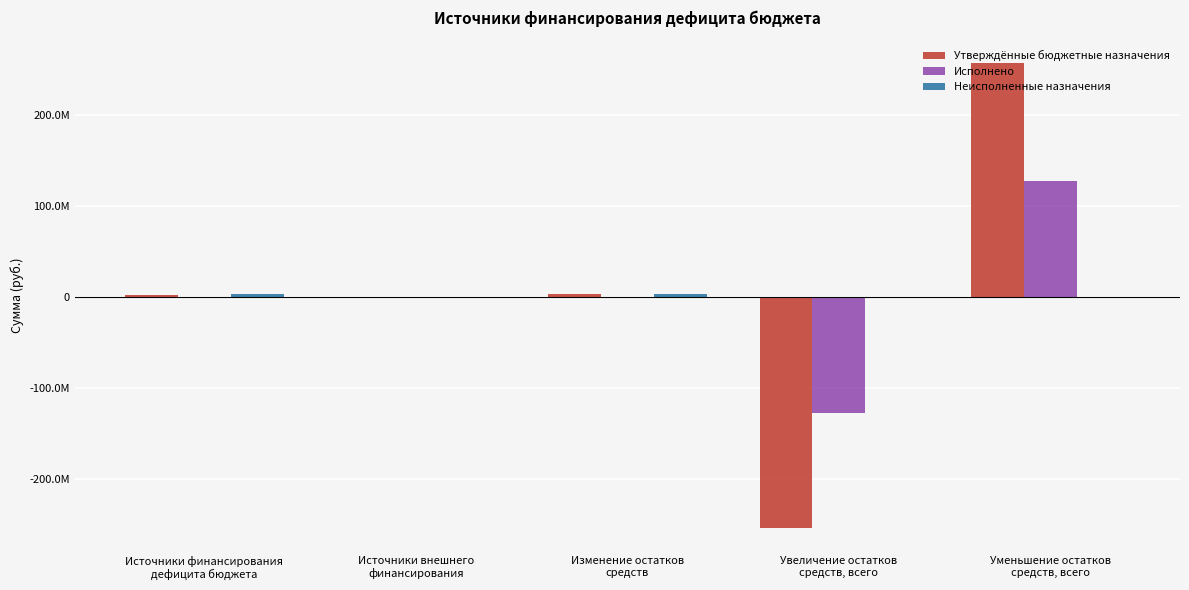

Is it true that Исполнено equals 76626913.3 at Источники внешнего
финансирования?

False